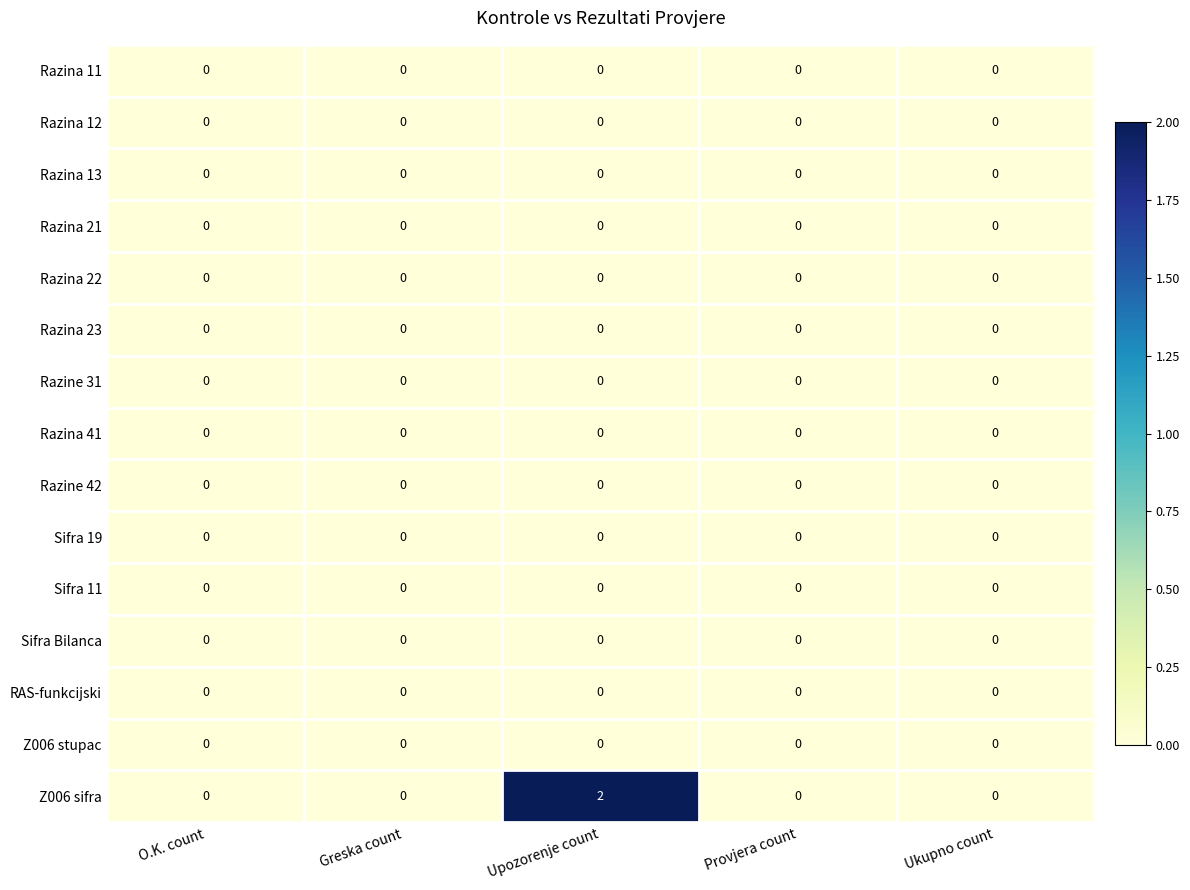

At which category does the chart reach its peak across all series?

Upozorenje count